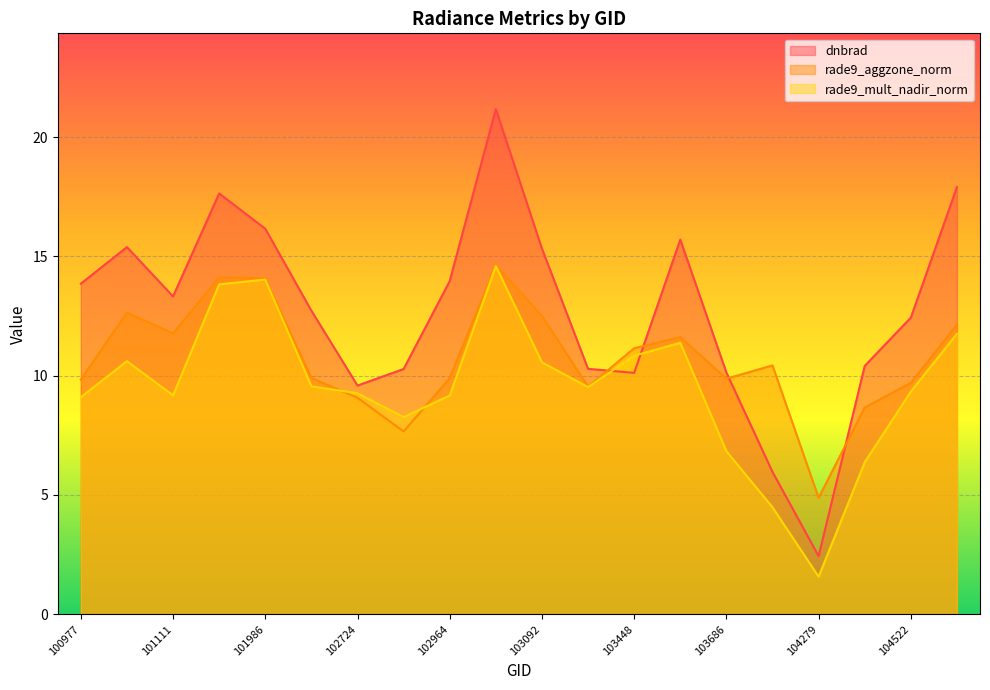

List the series in order of their peak value, lowest first.

rade9_mult_nadir_norm, rade9_aggzone_norm, dnbrad